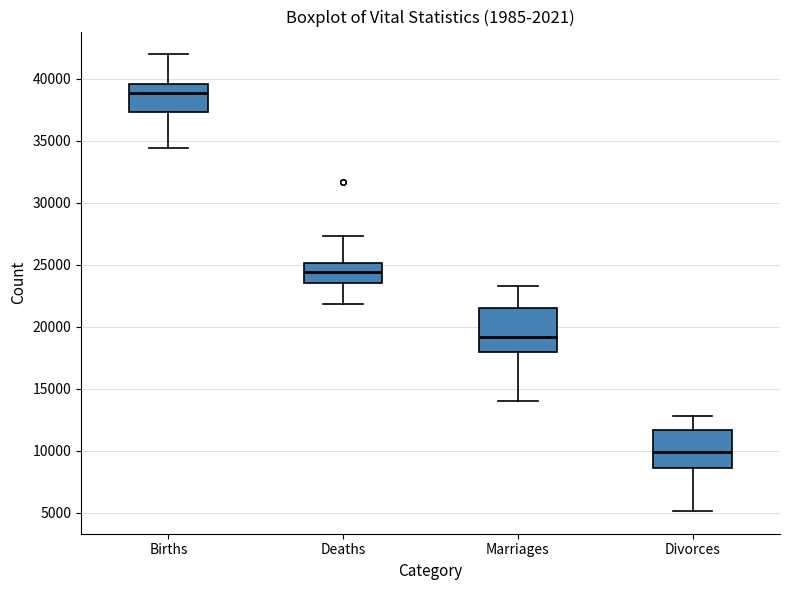

Reading left to right, transcribe this box plot: for each box, give where its median line is, the range the box spans, and where its two whiskers end, as read against the y-axis. The values are not printed on the chart, so give them approximately, as read against the axis.

Births: median 39000, box 37500 to 39500, whiskers 34500 to 42000
Deaths: median 24500, box 23500 to 25000, whiskers 22000 to 27500
Marriages: median 19000, box 18000 to 21500, whiskers 14000 to 23500
Divorces: median 10000, box 8500 to 11500, whiskers 5000 to 13000